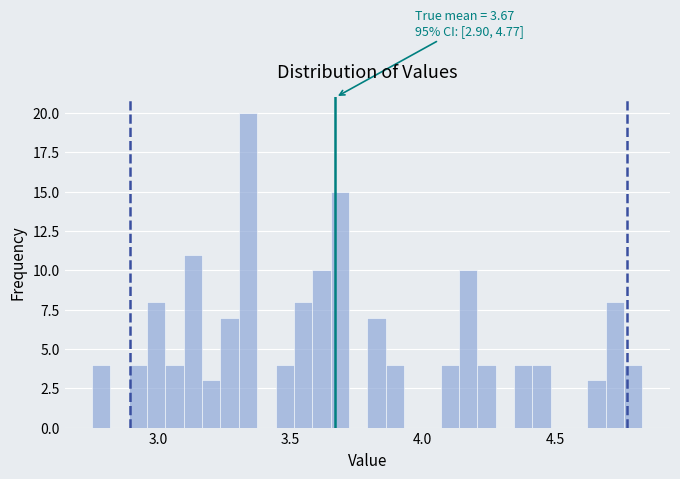

Around what value on the x-axis is the tallest bar? Give the approximate position of its centre, as read against the axis.

3.35